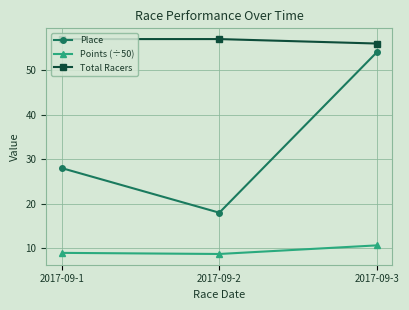

What is the value of the Points (÷50) point at the 3rd from the left?

10.7